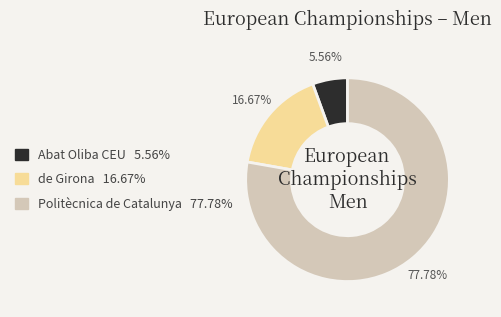

Is there a majority slice in this chart?

Yes